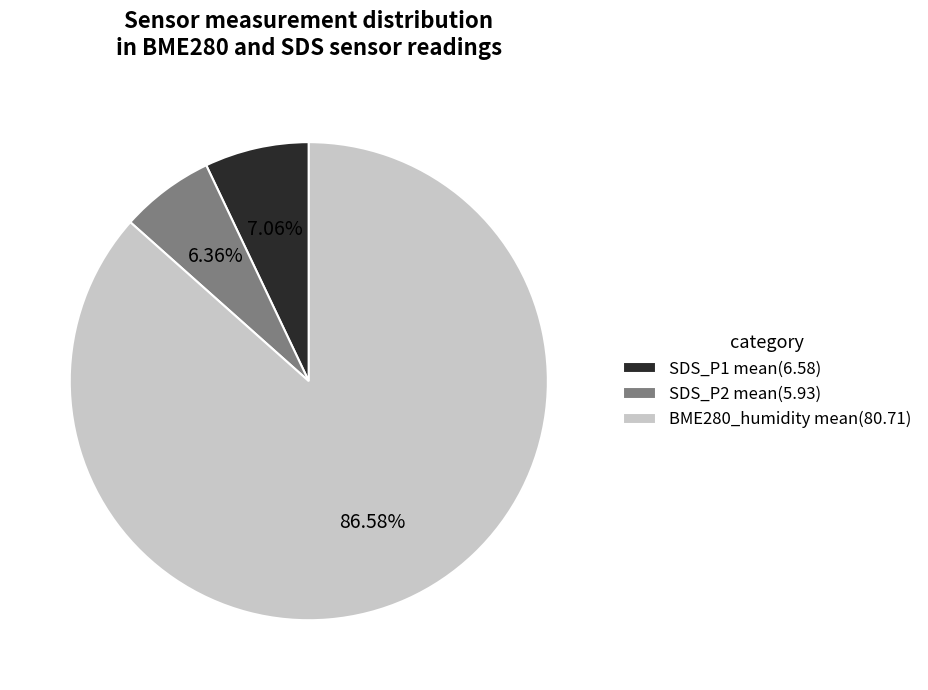

The SDS_P2 mean slice represents 16% of the pie. True or false?

False